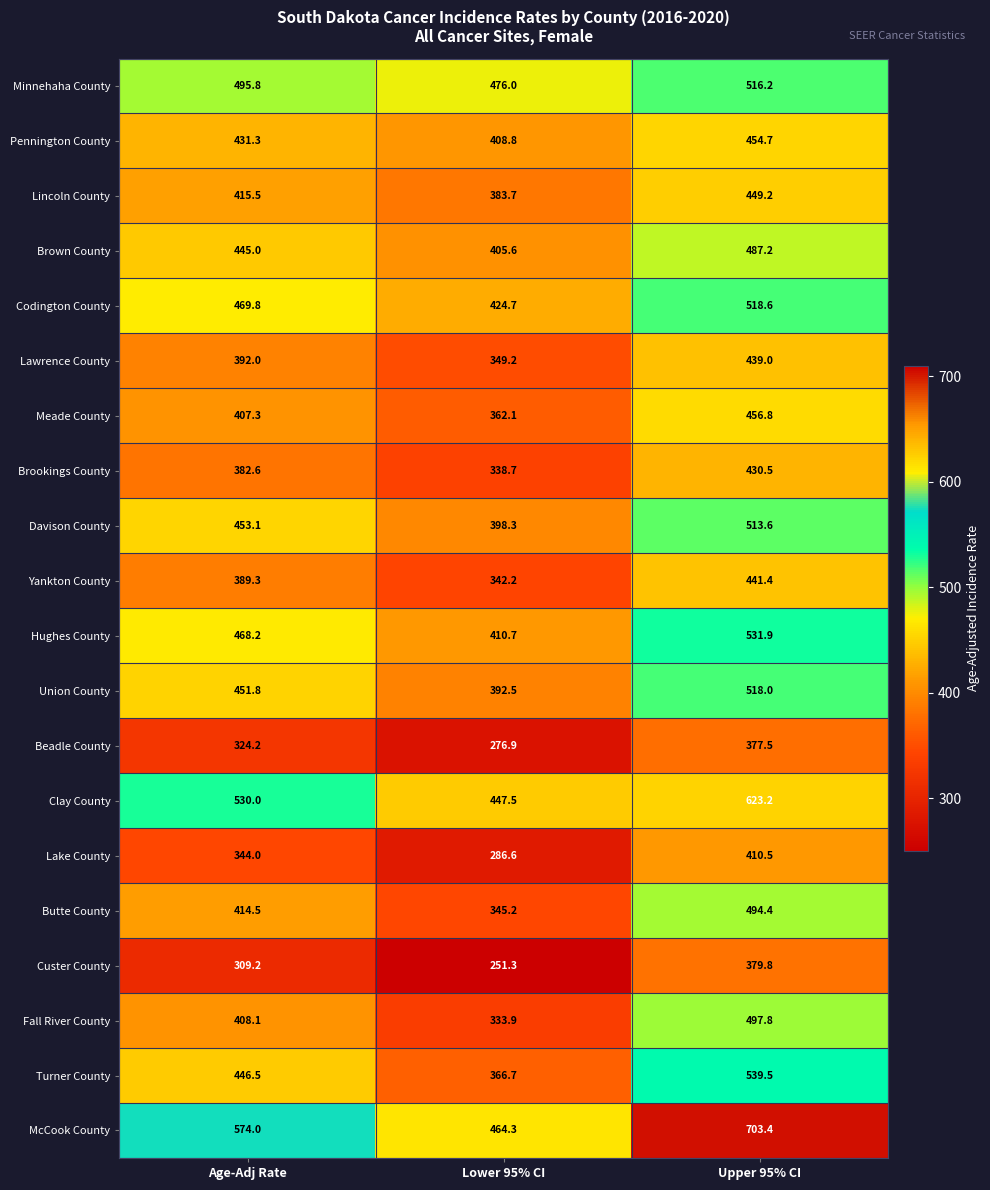

At which label is Custer County closest to 315?

Age-Adj Rate